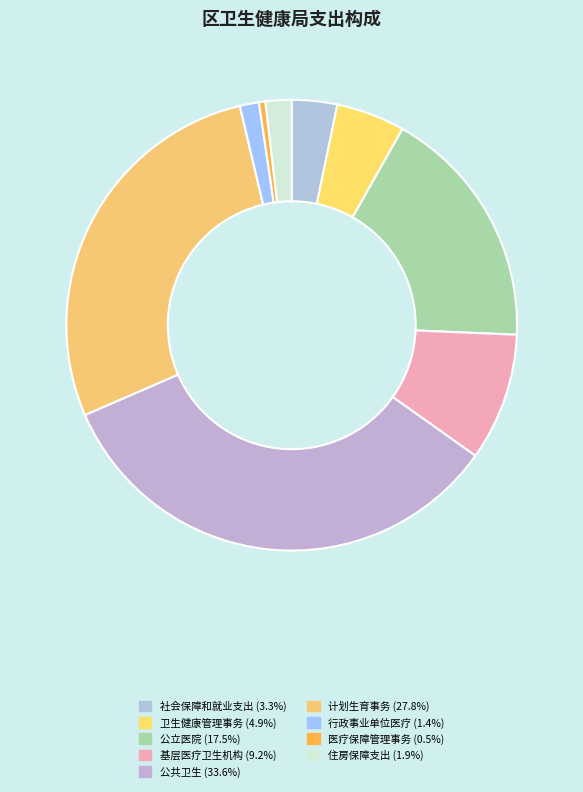

Is it true that 医疗保障管理事务 is 12% of the pie?

False